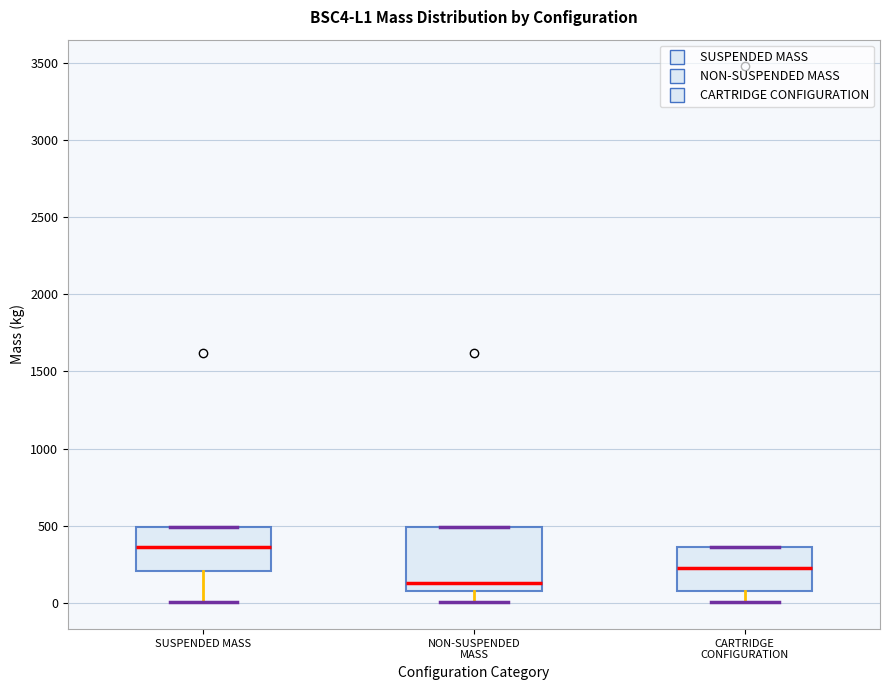

Which box has the highest median line?

SUSPENDED MASS